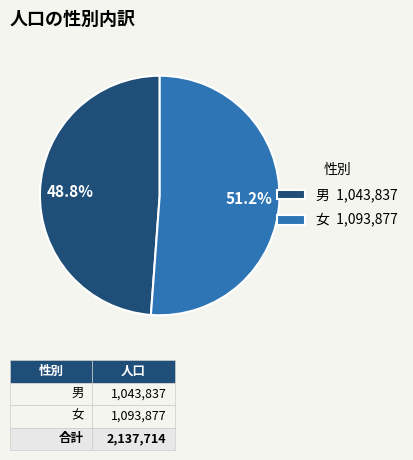

To the nearest percent, what is the difference between the largest and smallest slice percentages?

2%